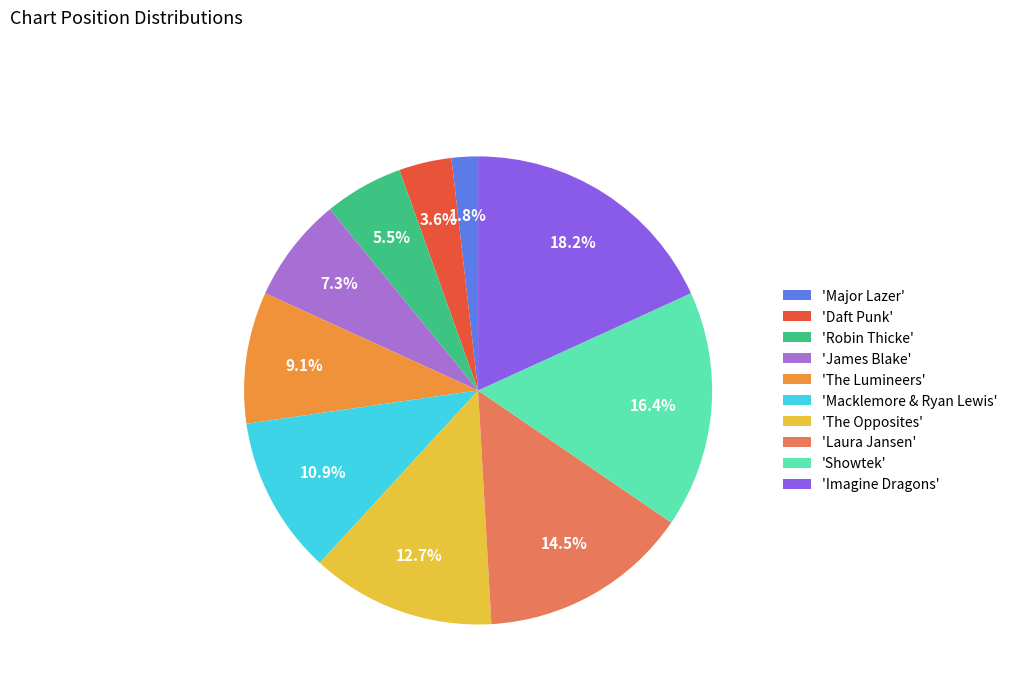

Is the sum of 'Daft Punk' and 'Robin Thicke' greater than half?

No